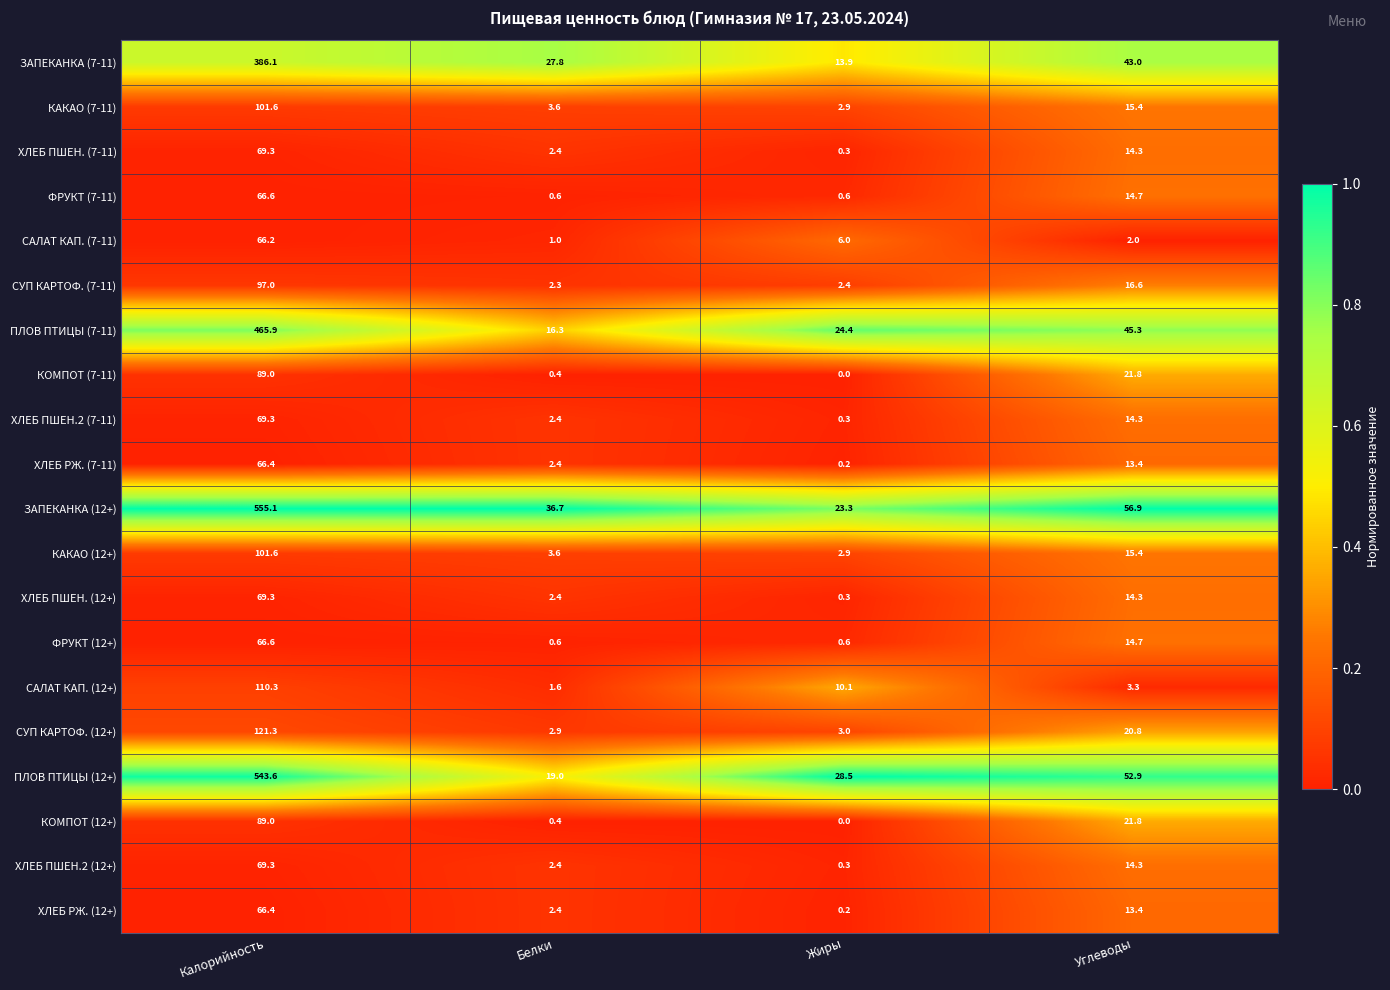

The value of СУП КАРТОФ. (7-11) at Жиры is 3.4. True or false?

False